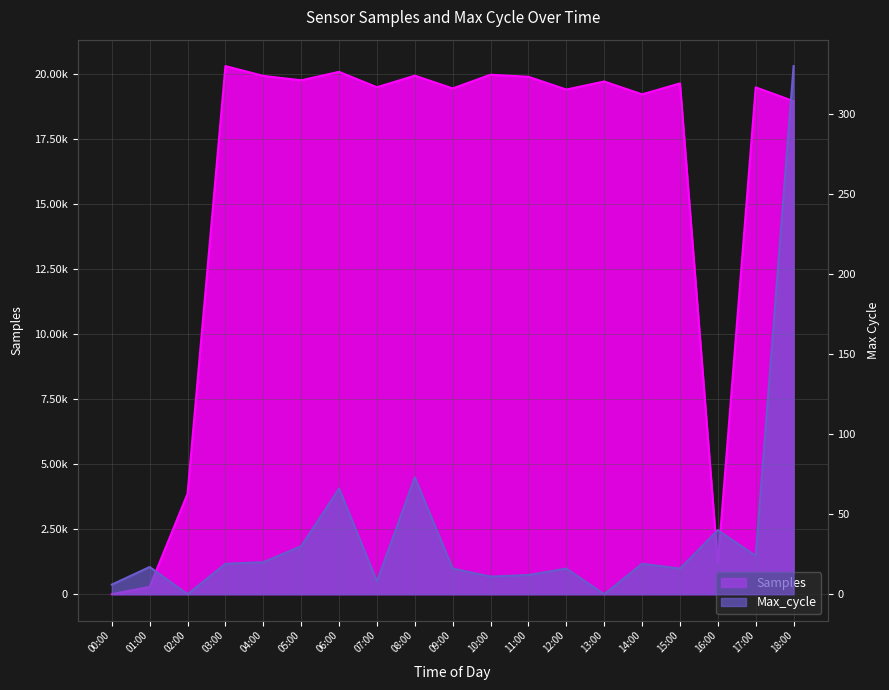

What is the average value of the Max_cycle series?

38